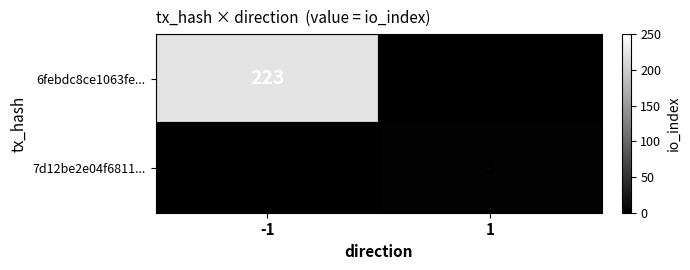

Which series changed the most between -1 and 1?

6febdc8ce1063fe...